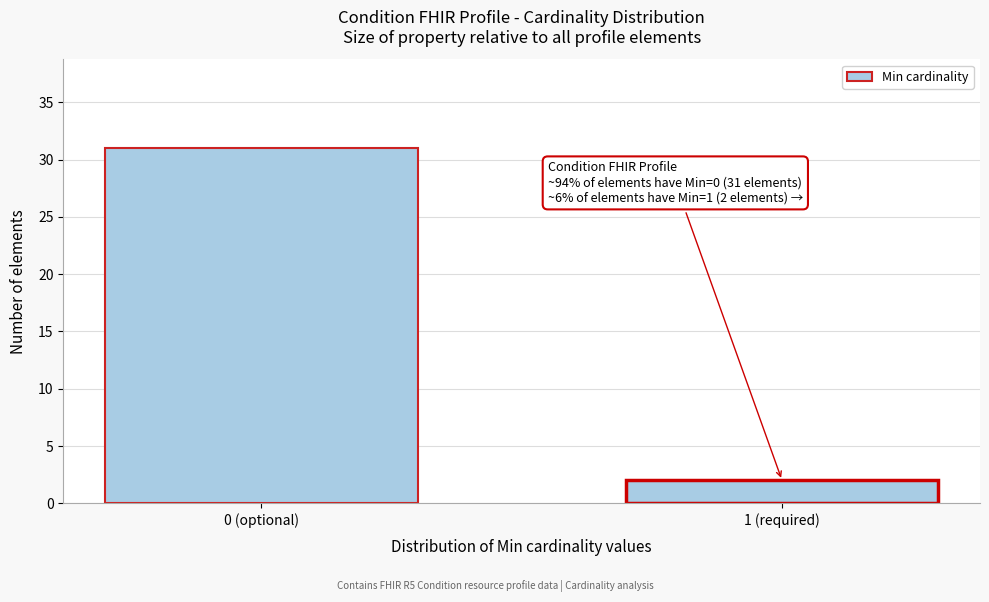

Reading left to right, what are all the values shown in this chart?

0 (optional)=31	1 (required)=2